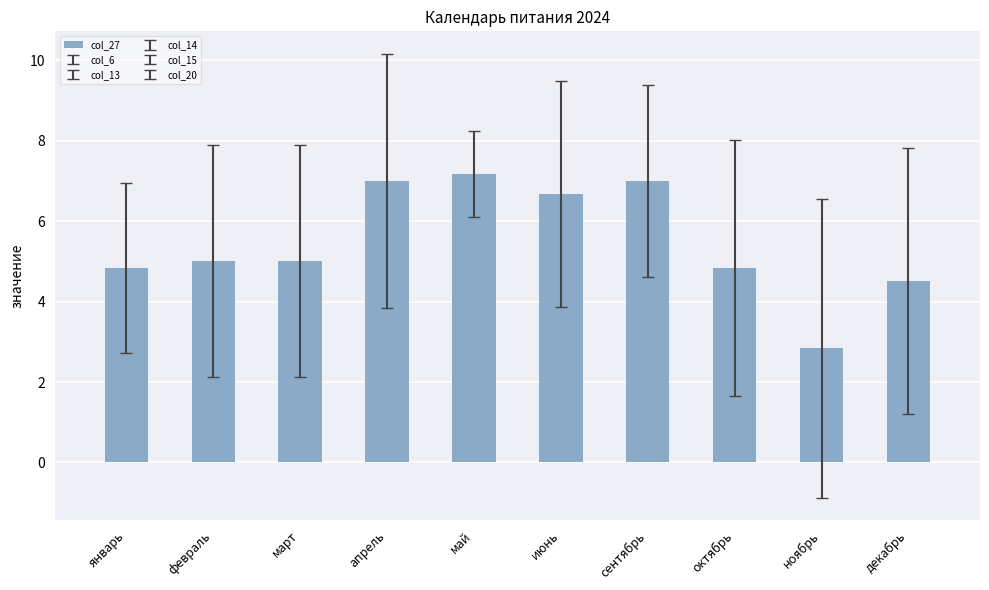

Between май and ноябрь, which series saw the biggest shift?

col_15